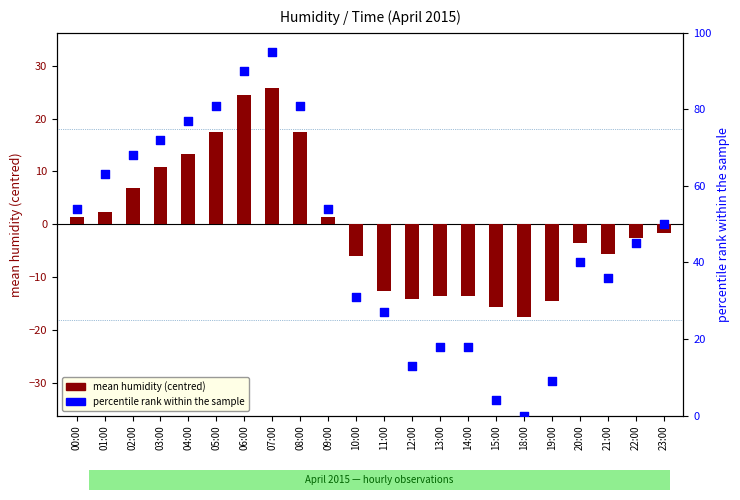

At how many categories does at least one series exceed 15?

18